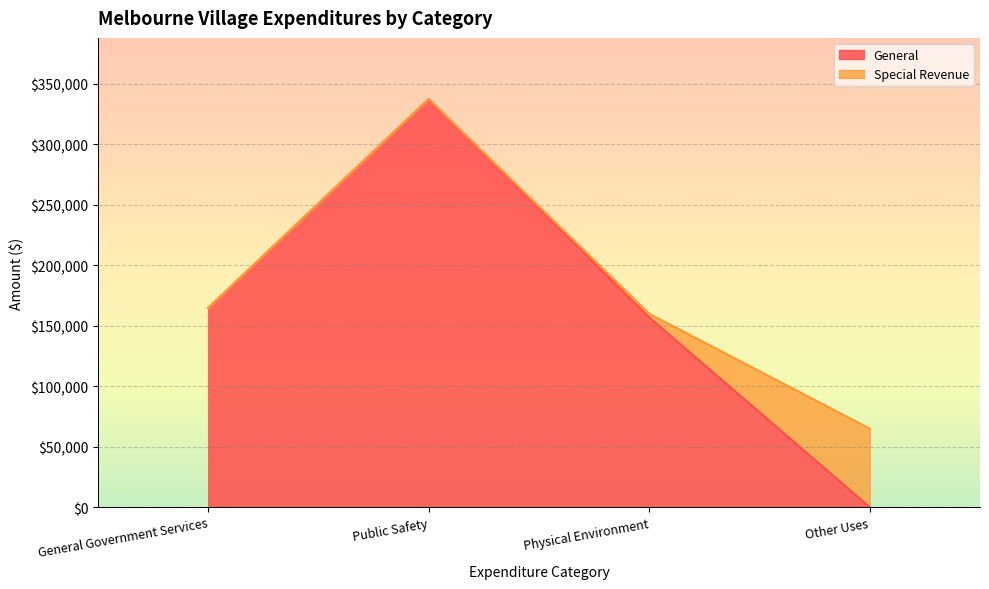

The value of General at Other Uses is 213303. True or false?

False